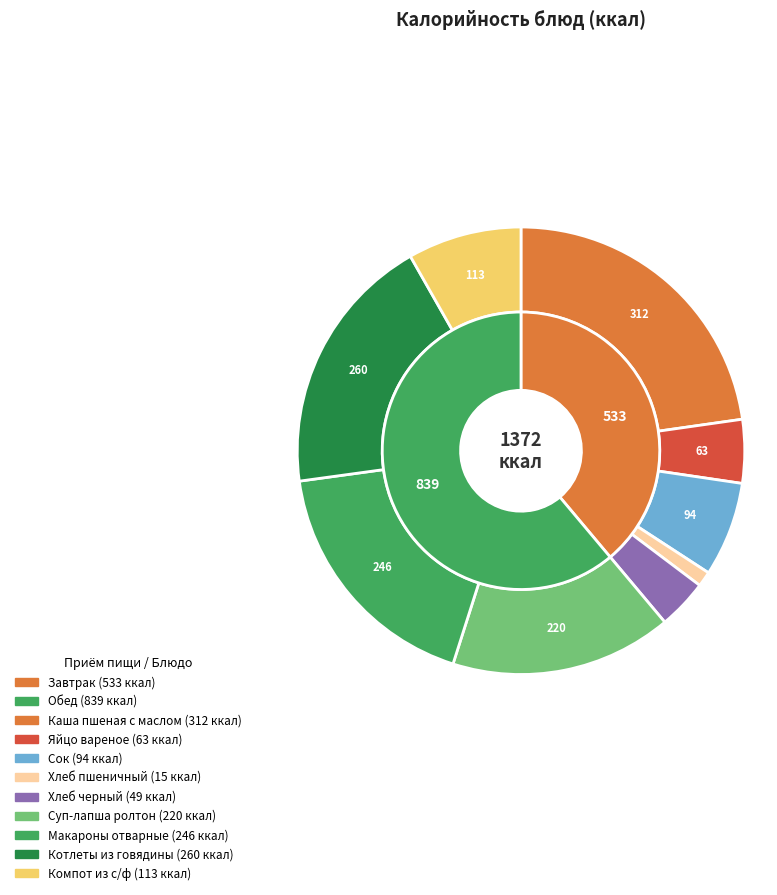

How many slices are in this pie chart?

9